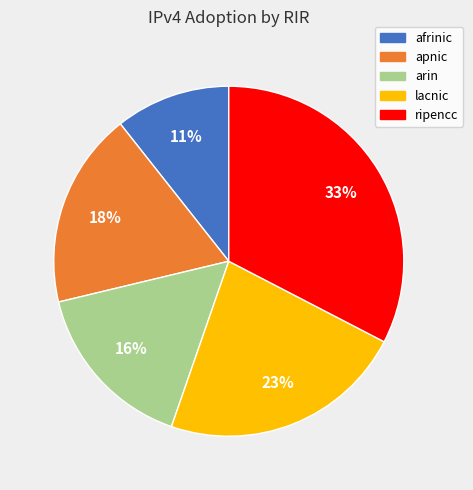

Combined, do arin and apnic account for over 50%?

No